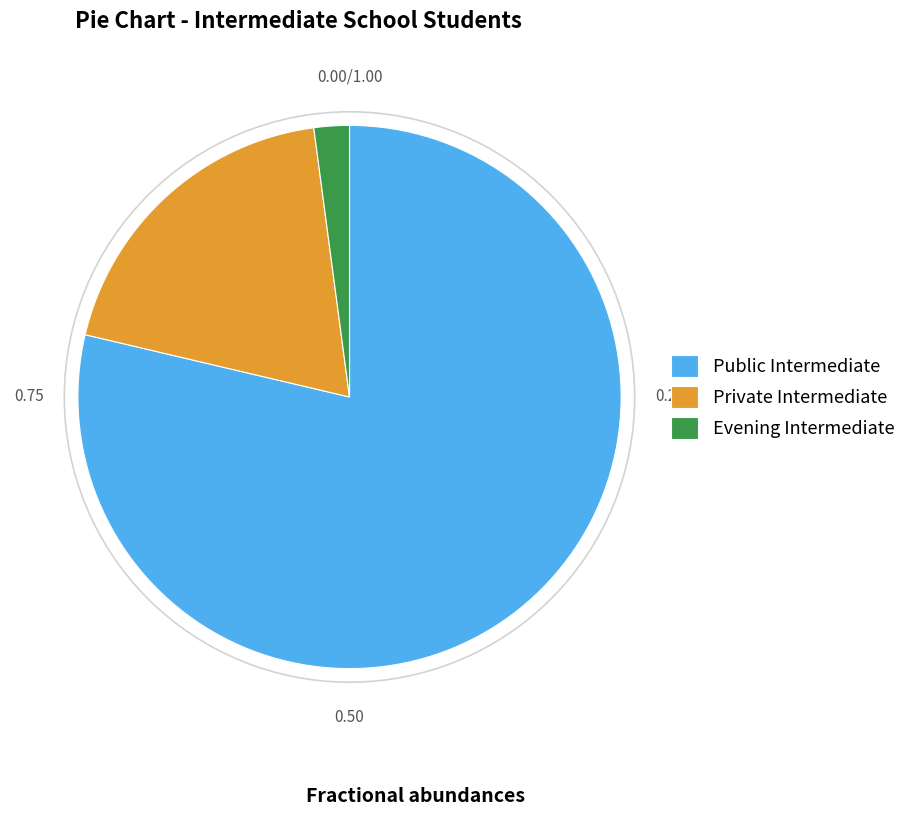

The Private Intermediate slice represents 7% of the pie. True or false?

False